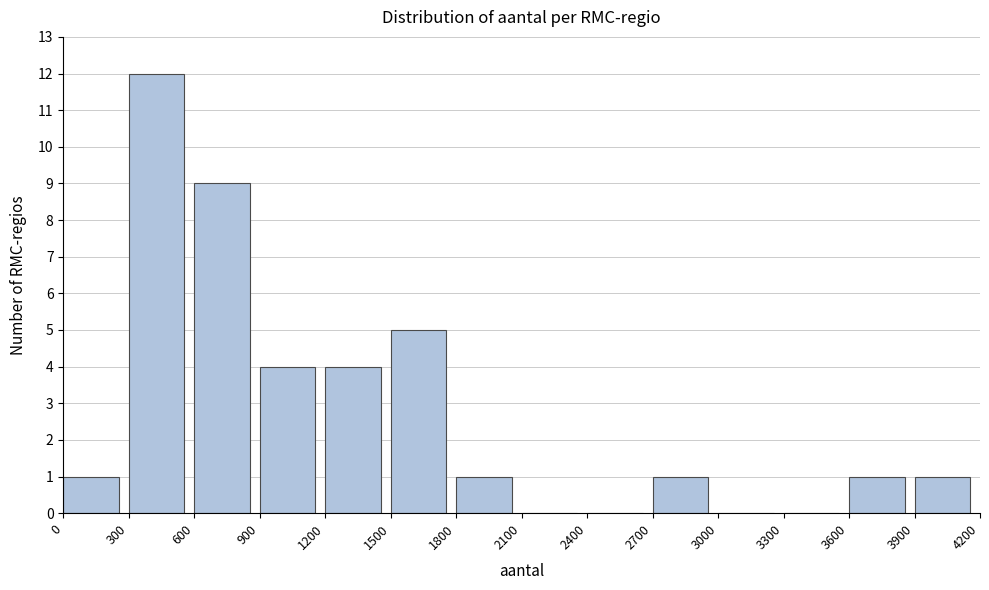

Reading left to right, list every bar in this chart as the range it spans on the x-axis followed by its height. The values are not printed on the chart, so give them approximately, as read against the axis.

0 to 300: 1
300 to 600: 12
600 to 900: 9
900 to 1200: 4
1200 to 1500: 4
1500 to 1800: 5
1800 to 2100: 1
2100 to 2400: 0
2400 to 2700: 0
2700 to 3000: 1
3000 to 3300: 0
3300 to 3600: 0
3600 to 3900: 1
3900 to 4200: 1